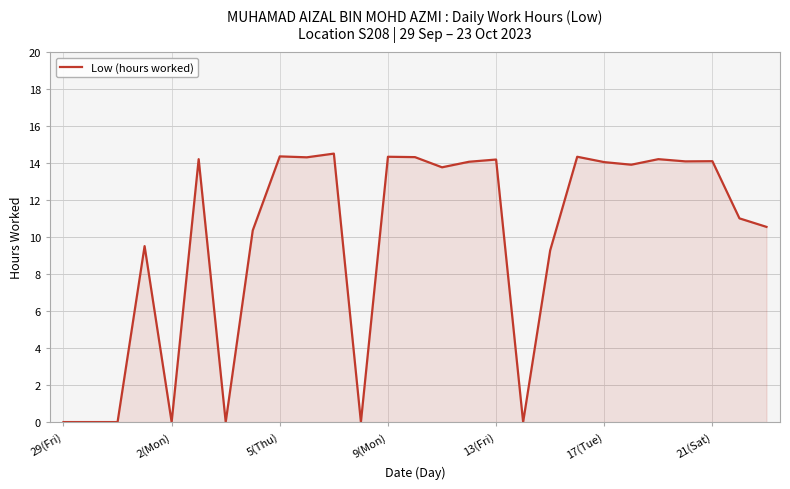

What is the greatest value displayed?

14.5